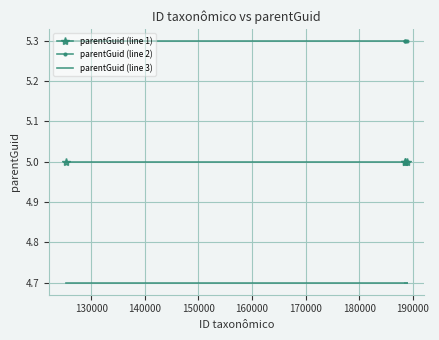

What is the value of the parentGuid (line 1) point at the 3rd from the left?

5.0